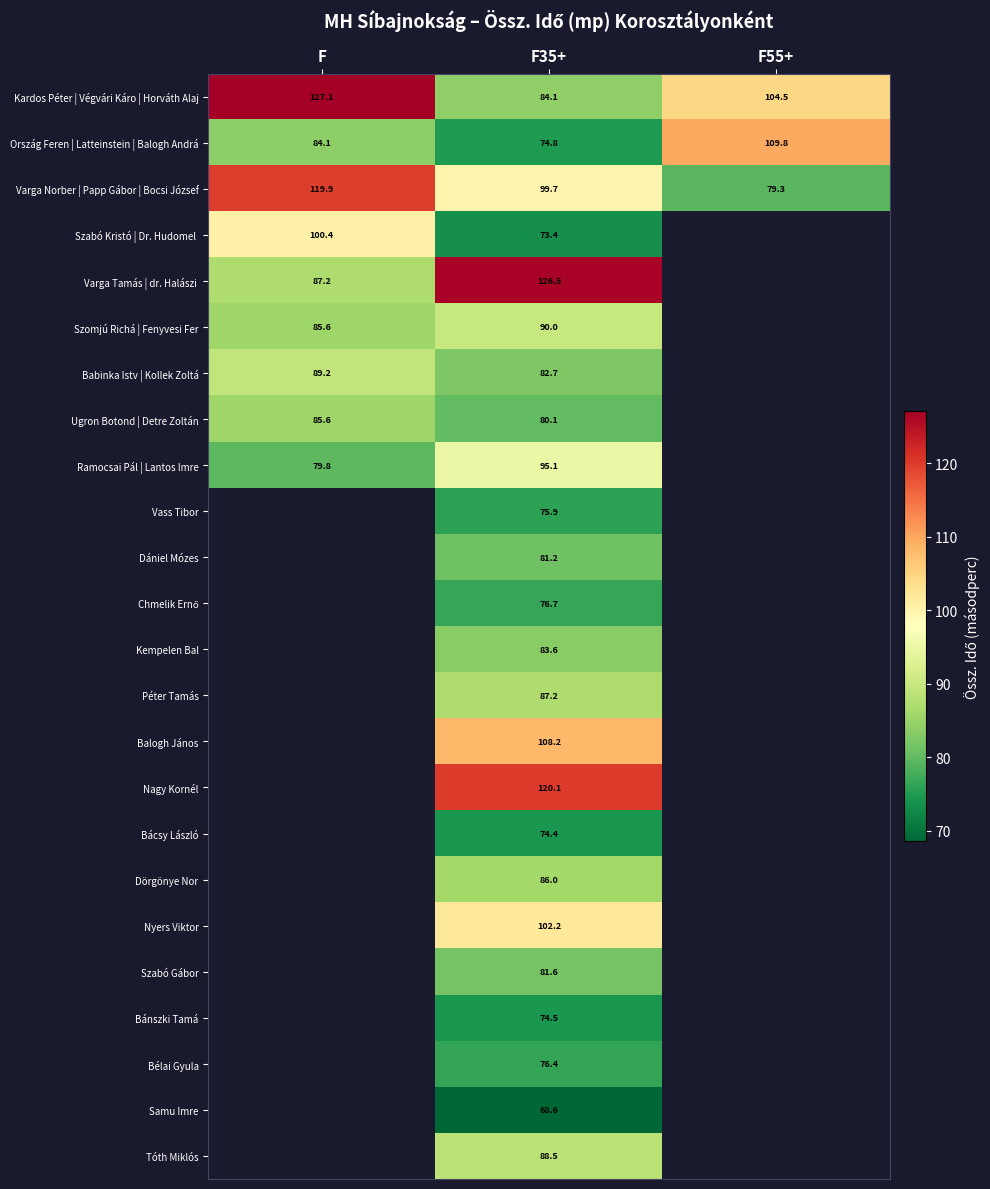

What is the sum of the Ország Feren | Latteinstein | Balogh Andrá values at F and F55+?

193.9